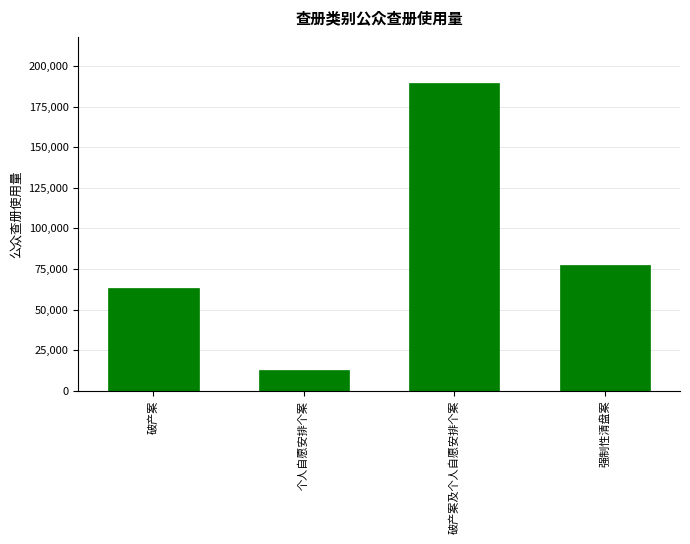

List the labels in order of value, largest first.

破产案及个人自愿安排个案, 强制性清盘案, 破产案, 个人自愿安排个案